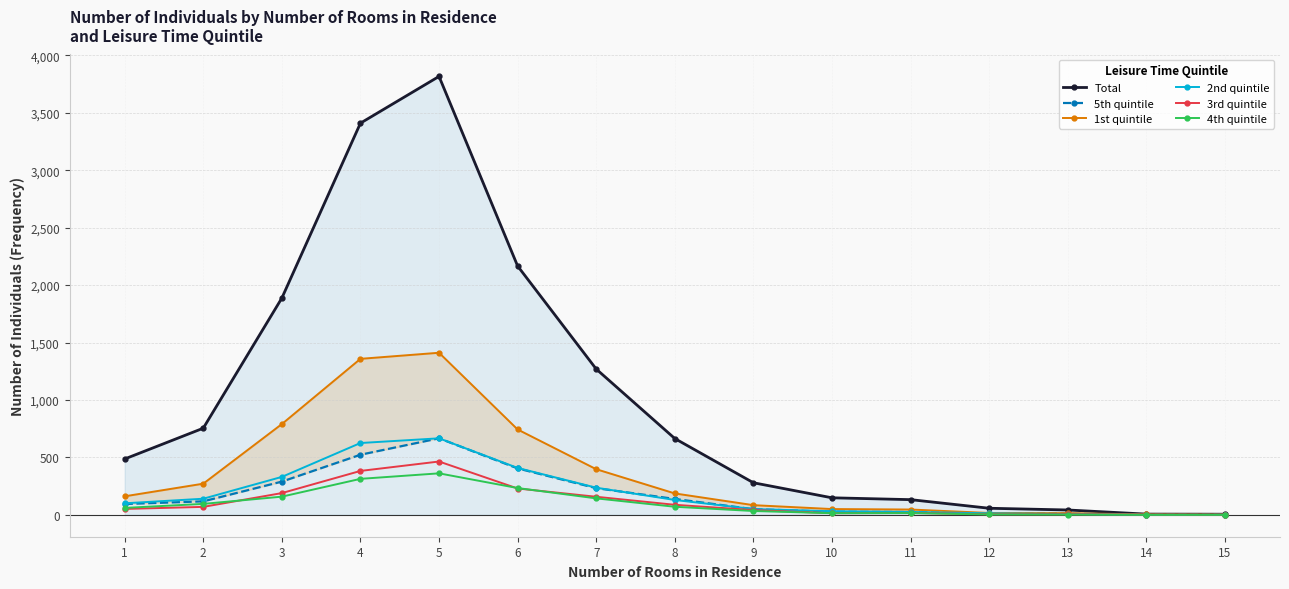

List the series in order of their peak value, lowest first.

4th quintile, 3rd quintile, 5th quintile, 2nd quintile, 1st quintile, Total